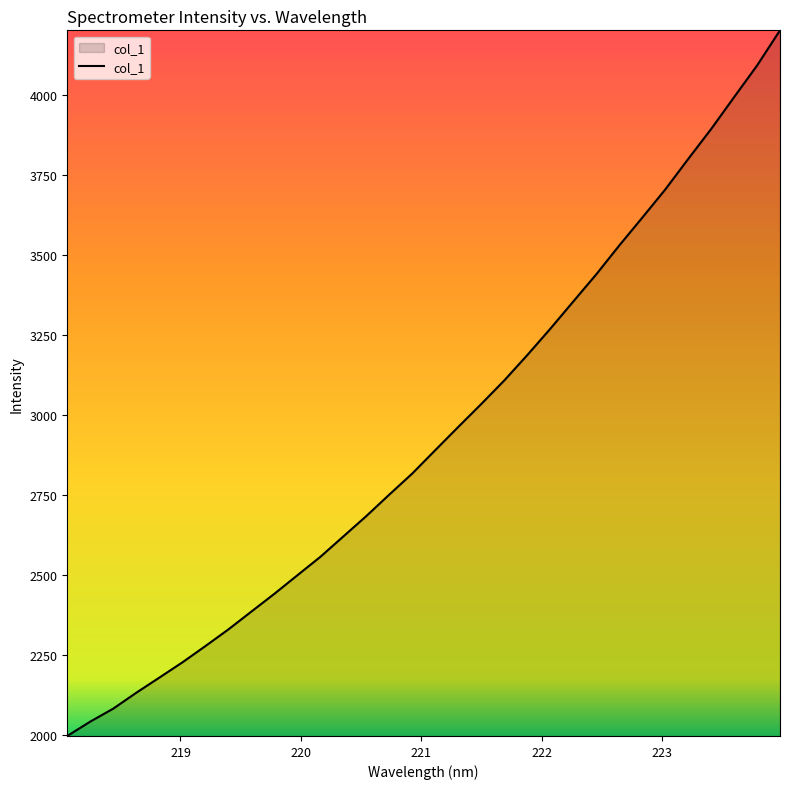

What is the difference between the maximum and minimum values?

2207.7